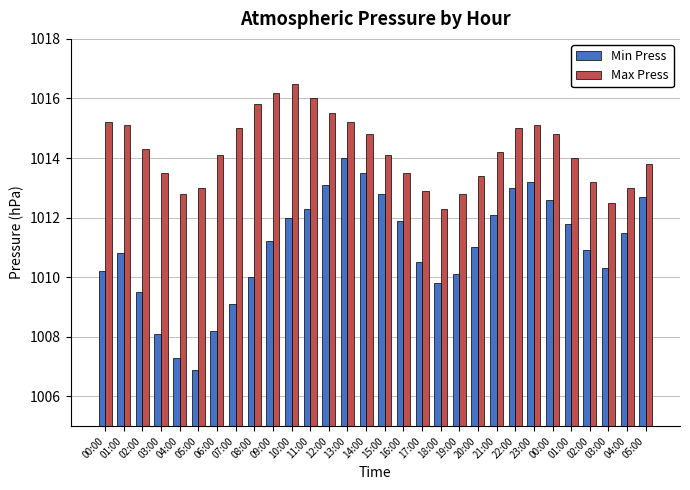

How many bars are there in total?

60